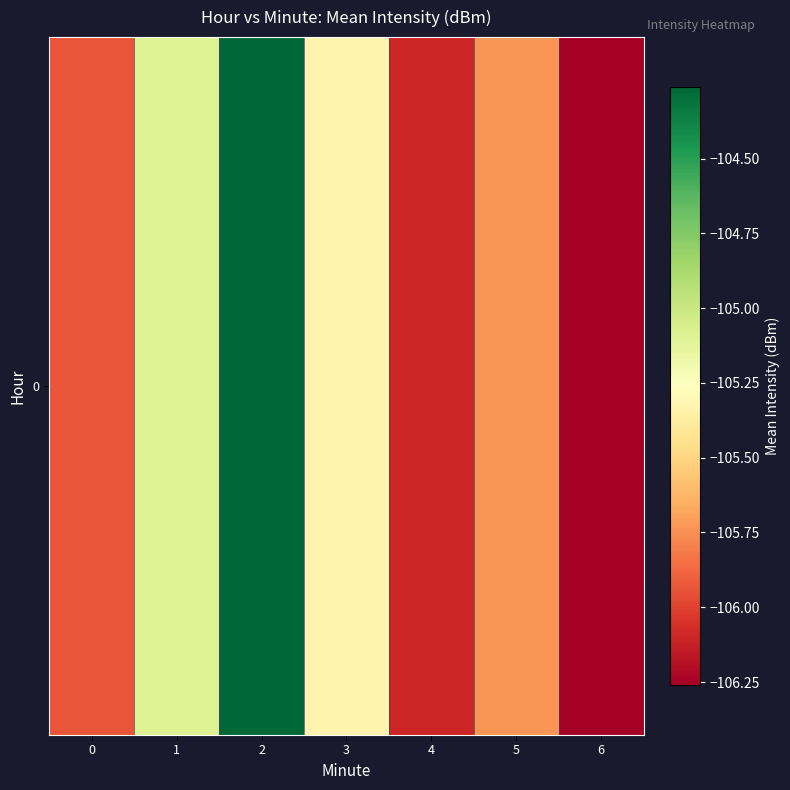

Which category has the lowest value across all series?

6